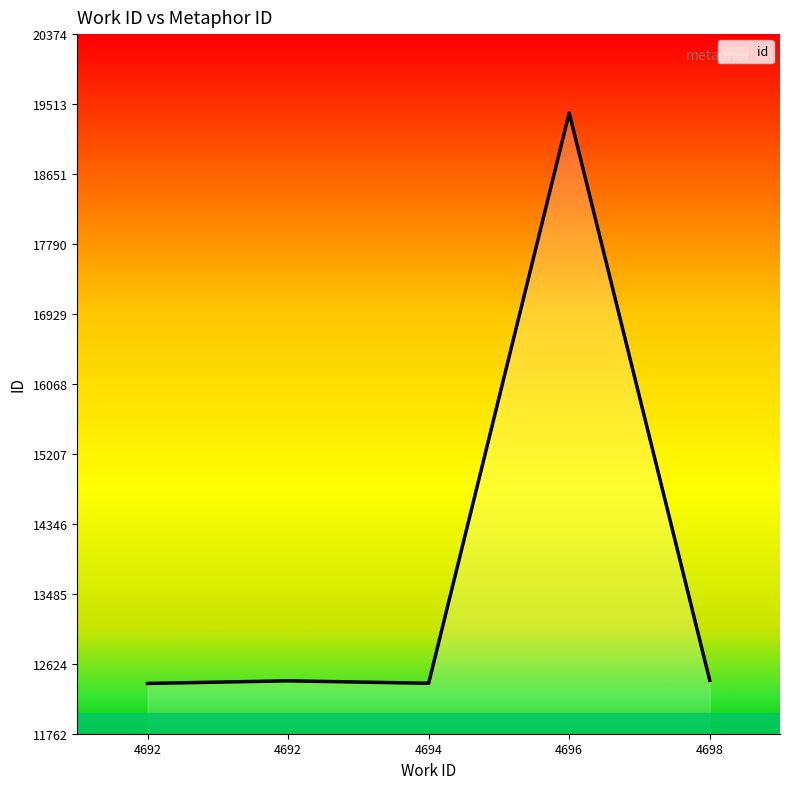

Count the number of categories in the chart.

5